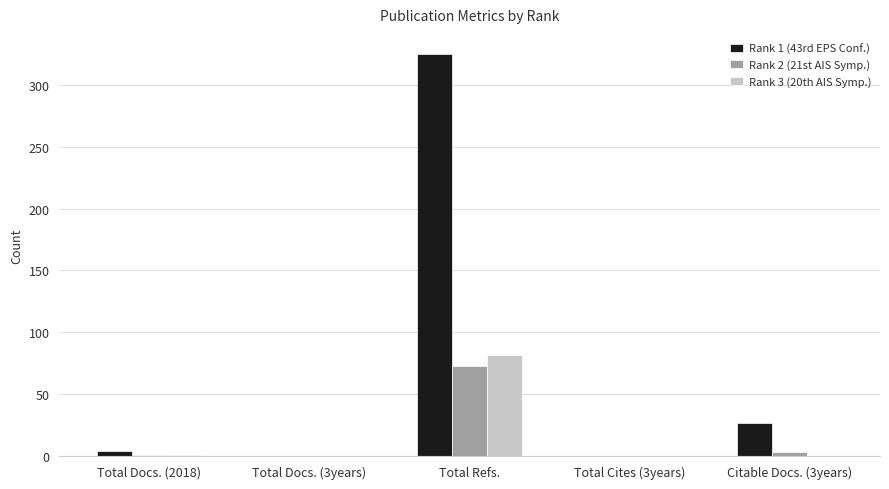

What is the maximum value for Rank 3 (20th AIS Symp.)?

82